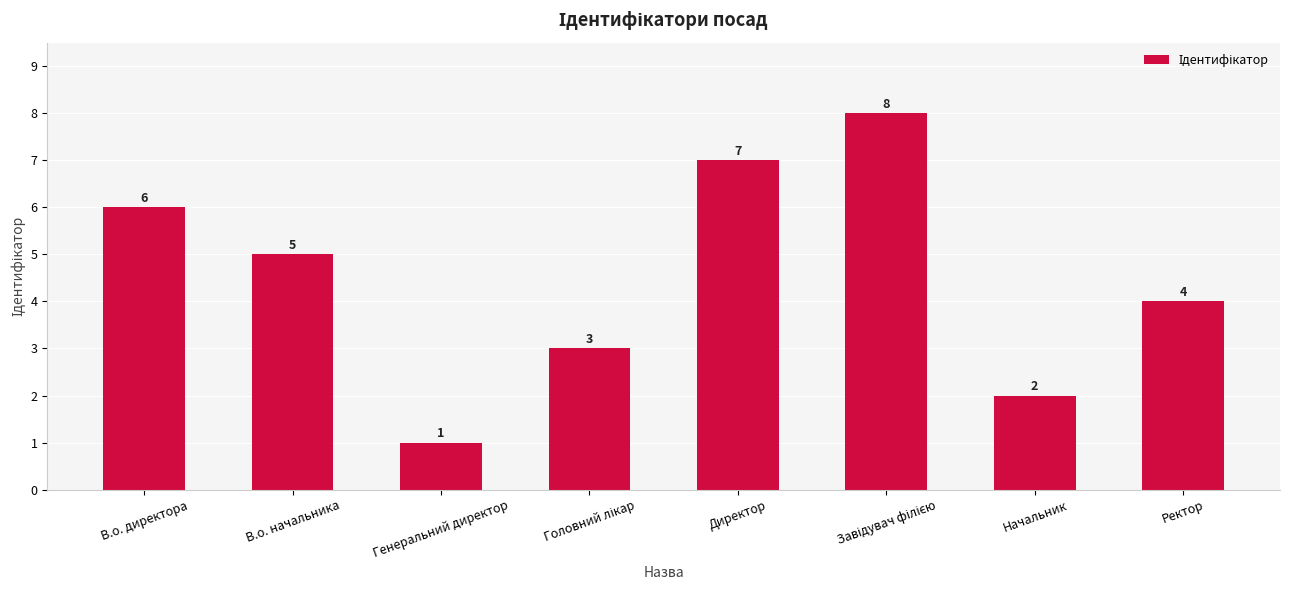

Reading left to right, what are all the values shown in this chart?

6	5	1	3	7	8	2	4